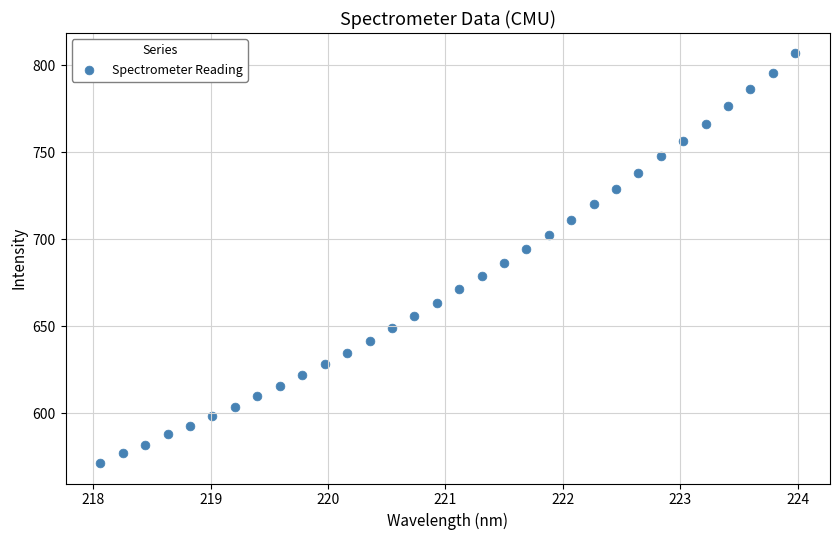

What is the range of X values (max minus min)?

5.9